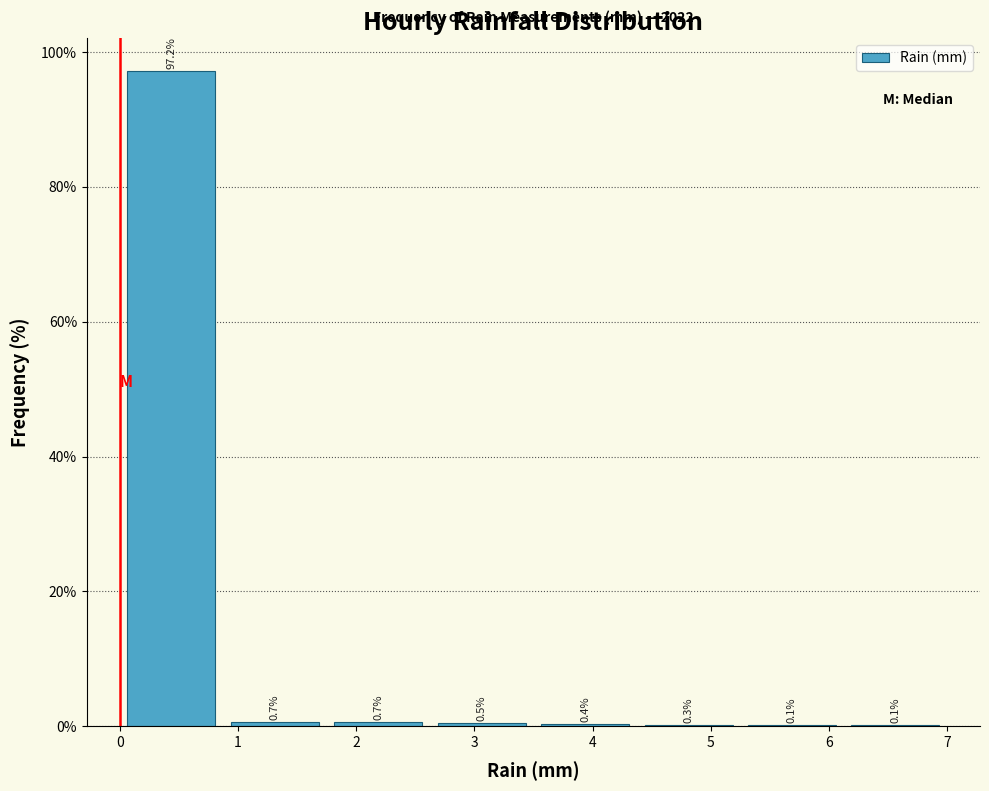

What is the height of the bar covering 0.9 to 1.8 on the x-axis? The bar edges are not printed on the chart, so give them approximately, as read against the axis.

0.7